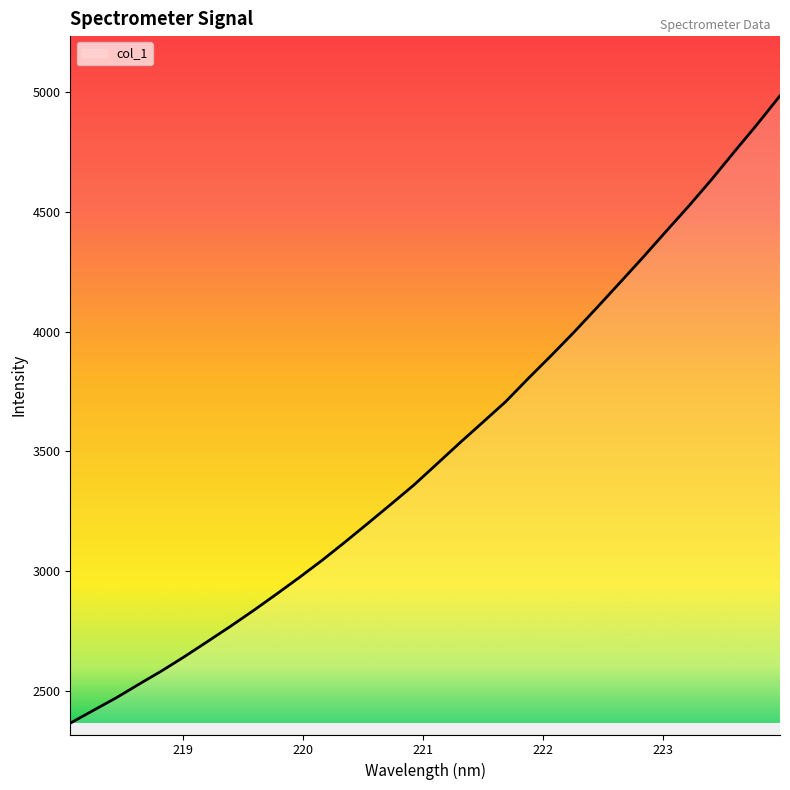

What is the difference between the second highest and minimum values?

2501.4